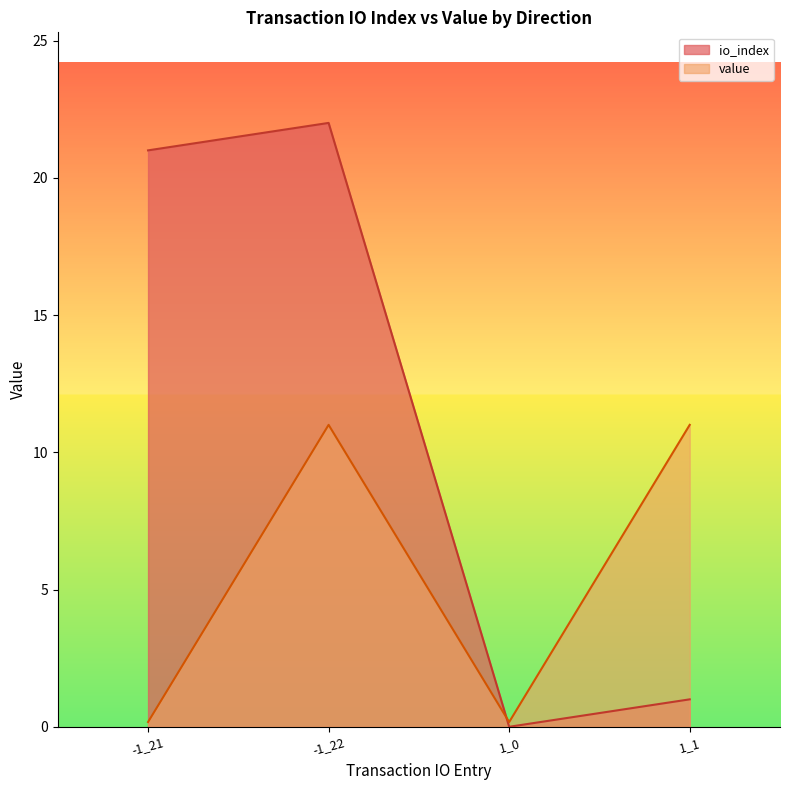

What is the label of the 4th point from the left?

1_1